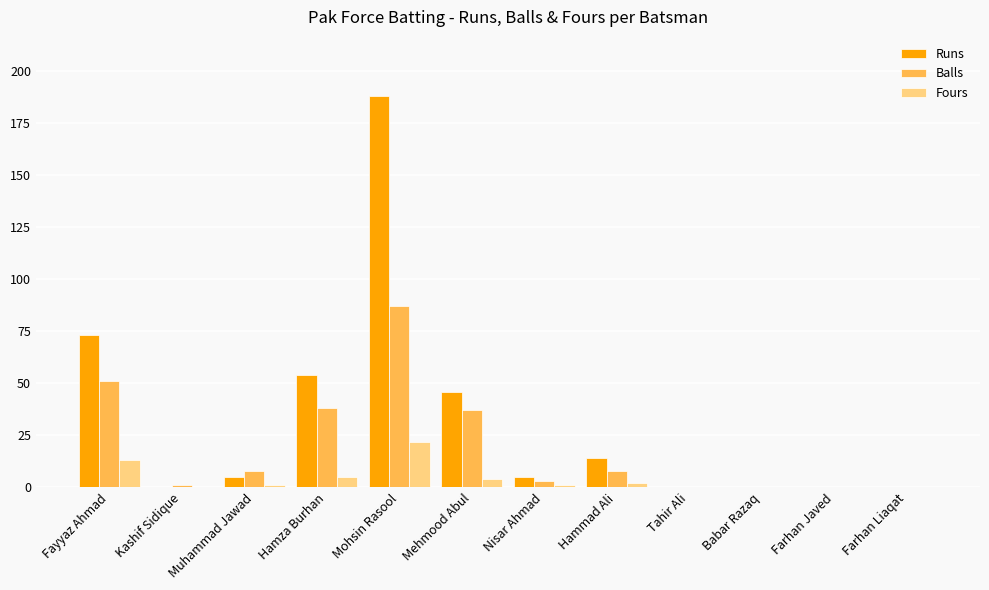

Reading left to right, transcribe all the data shown in this chart.

Runs: 73	0	5	54	188	46	5	14	0	0	0	0
Balls: 51	1	8	38	87	37	3	8	0	0	0	0
Fours: 13	0	1	5	22	4	1	2	0	0	0	0